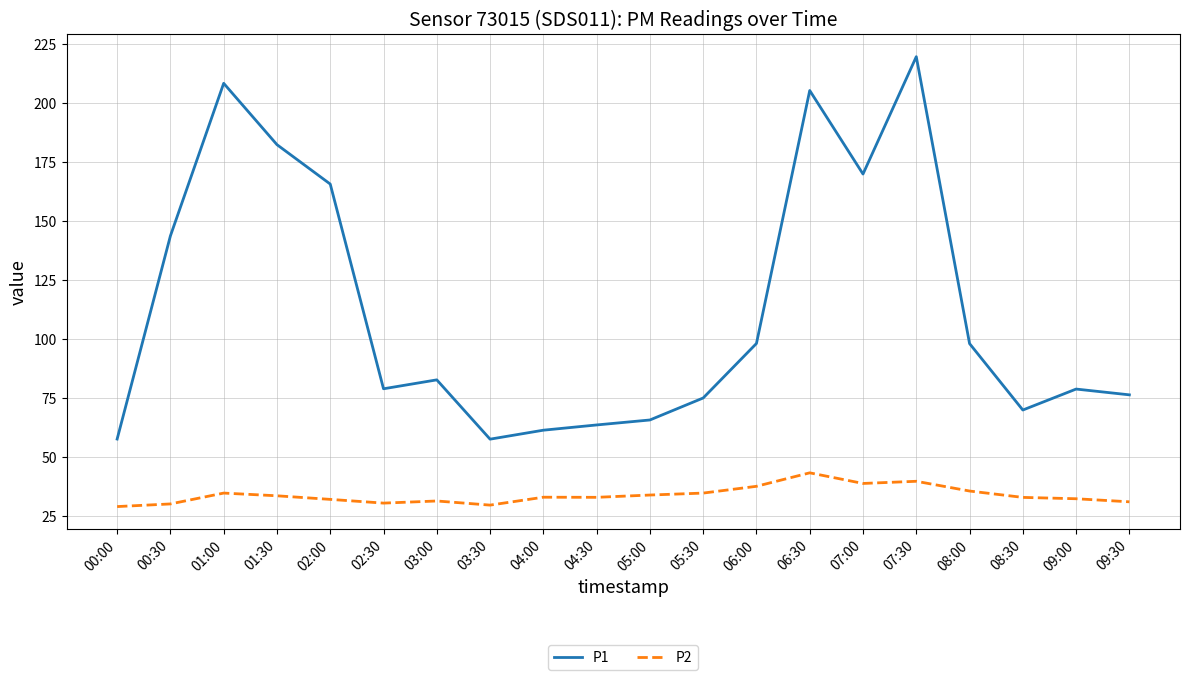

Is it true that P2 equals 60.1 at 07:30?

False